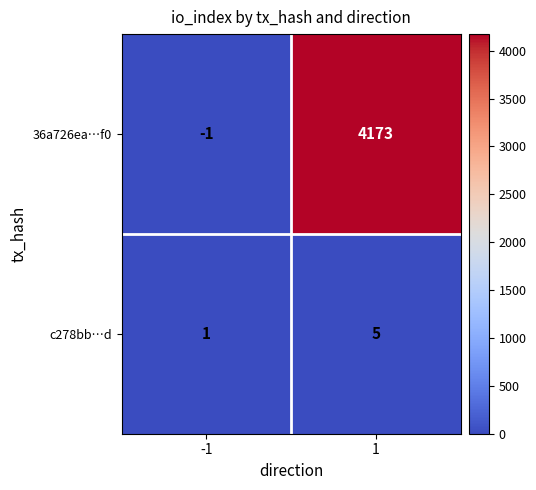

What is the sum of the c278bb…d values at -1 and 1?

6